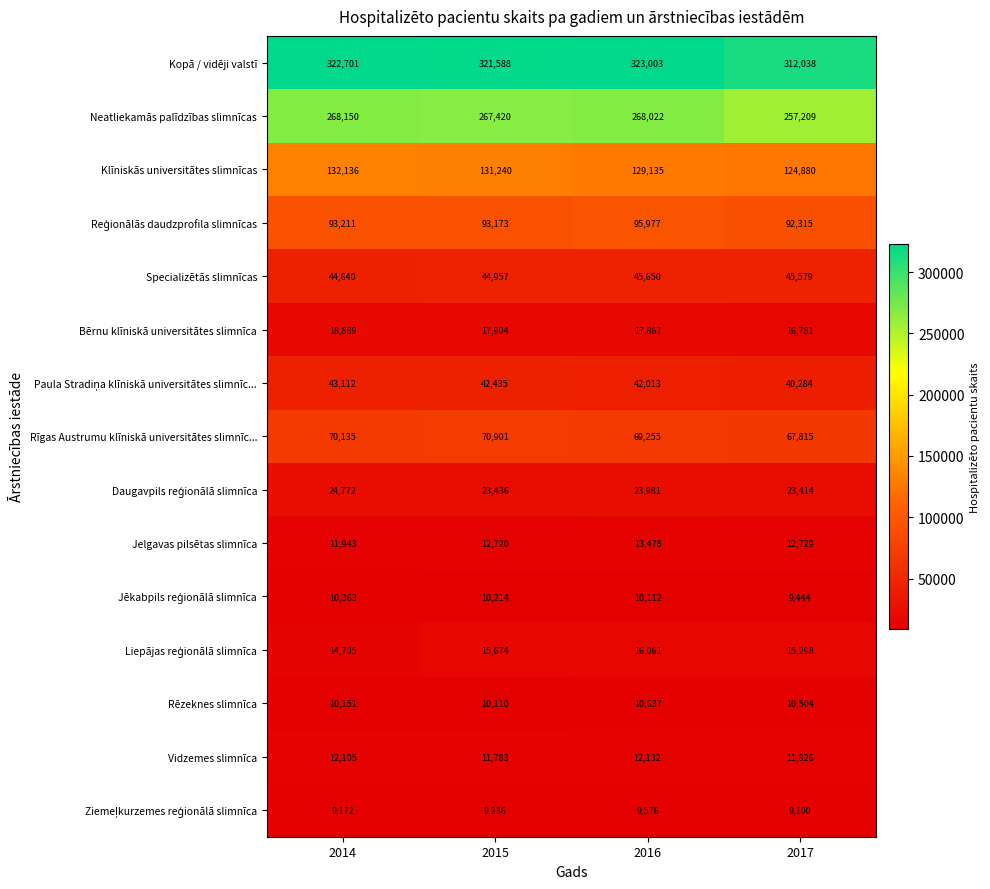

How many distinct data groups are displayed?

15